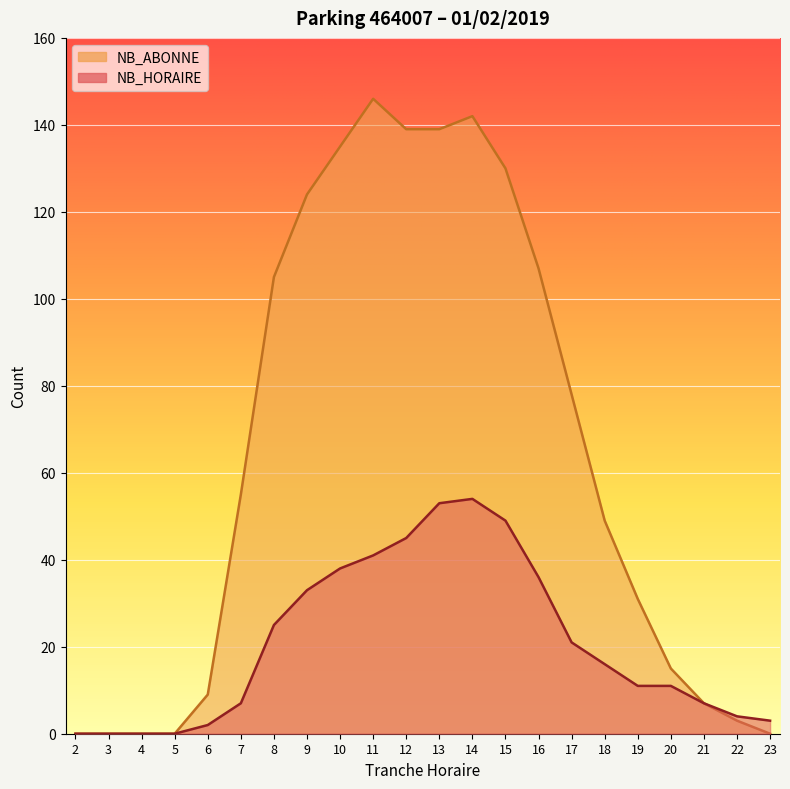

True or false: NB_HORAIRE and NB_ABONNE cross at least once.

False